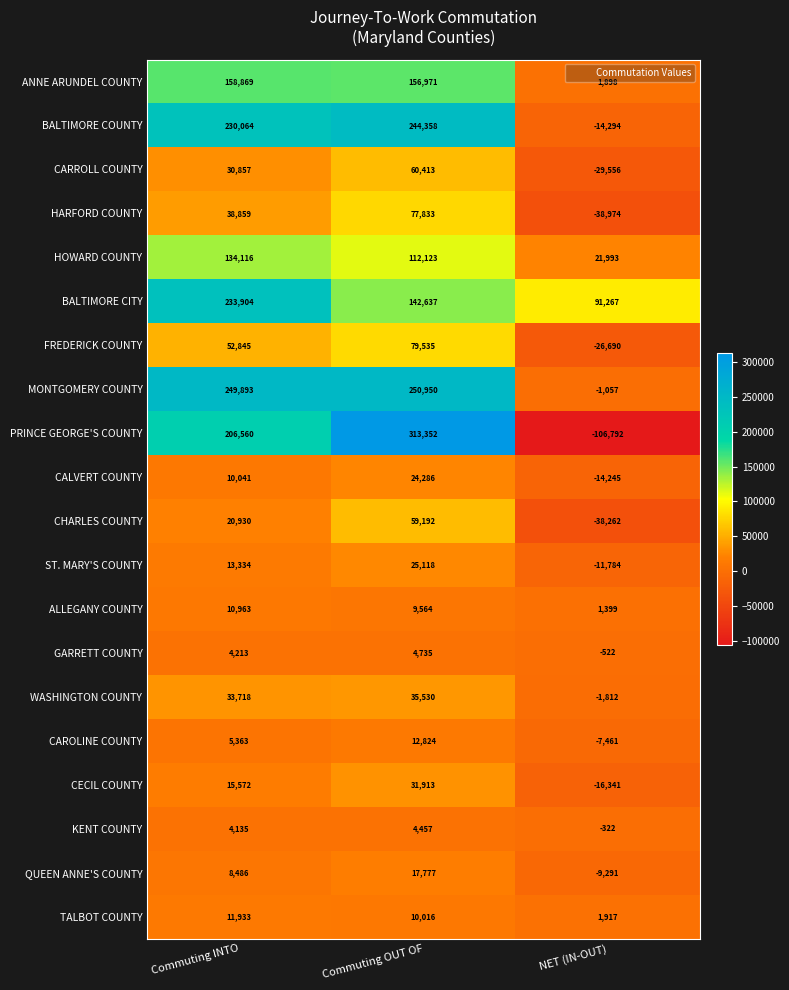

Is the value of BALTIMORE COUNTY at Commuting INTO greater than the value of ST. MARY'S COUNTY at Commuting INTO?

Yes